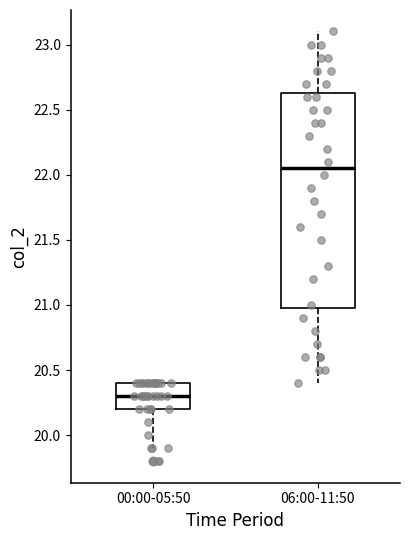

Which box has the highest median line?

06:00-11:50